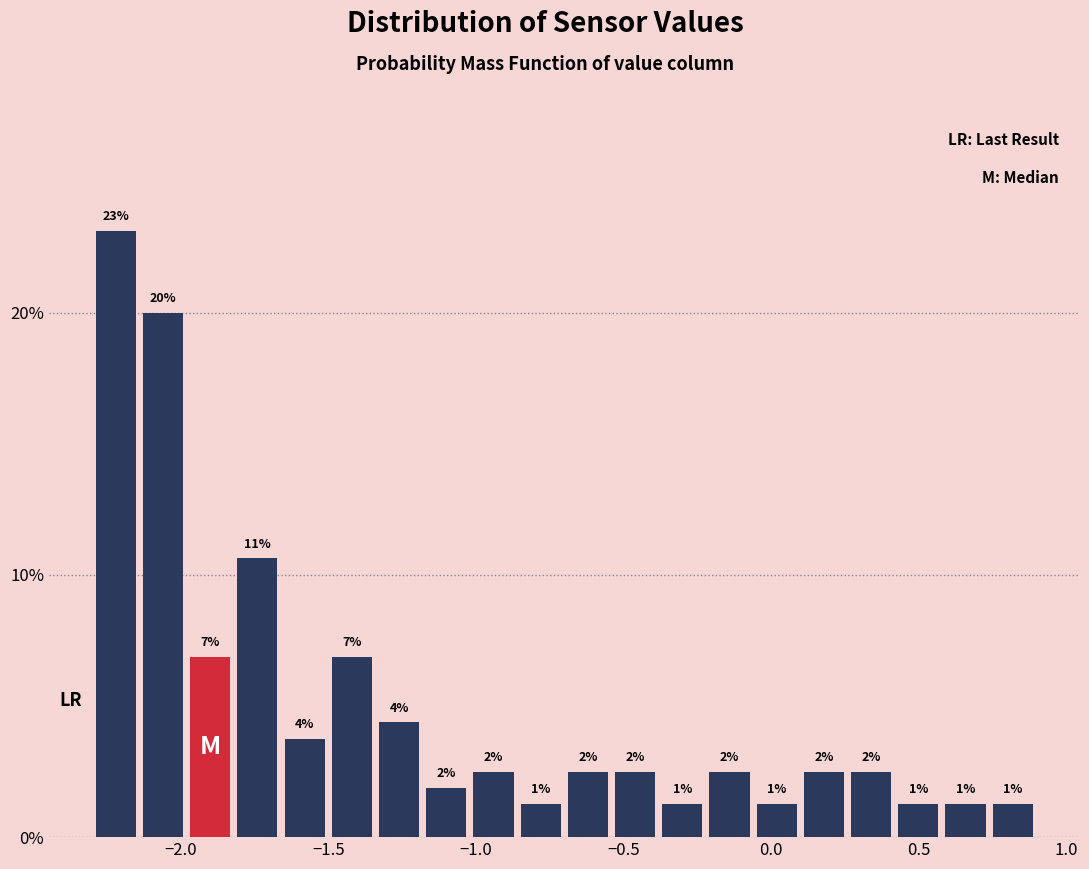

Around what value on the x-axis is the tallest bar? Give the approximate position of its centre, as read against the axis.

-2.20